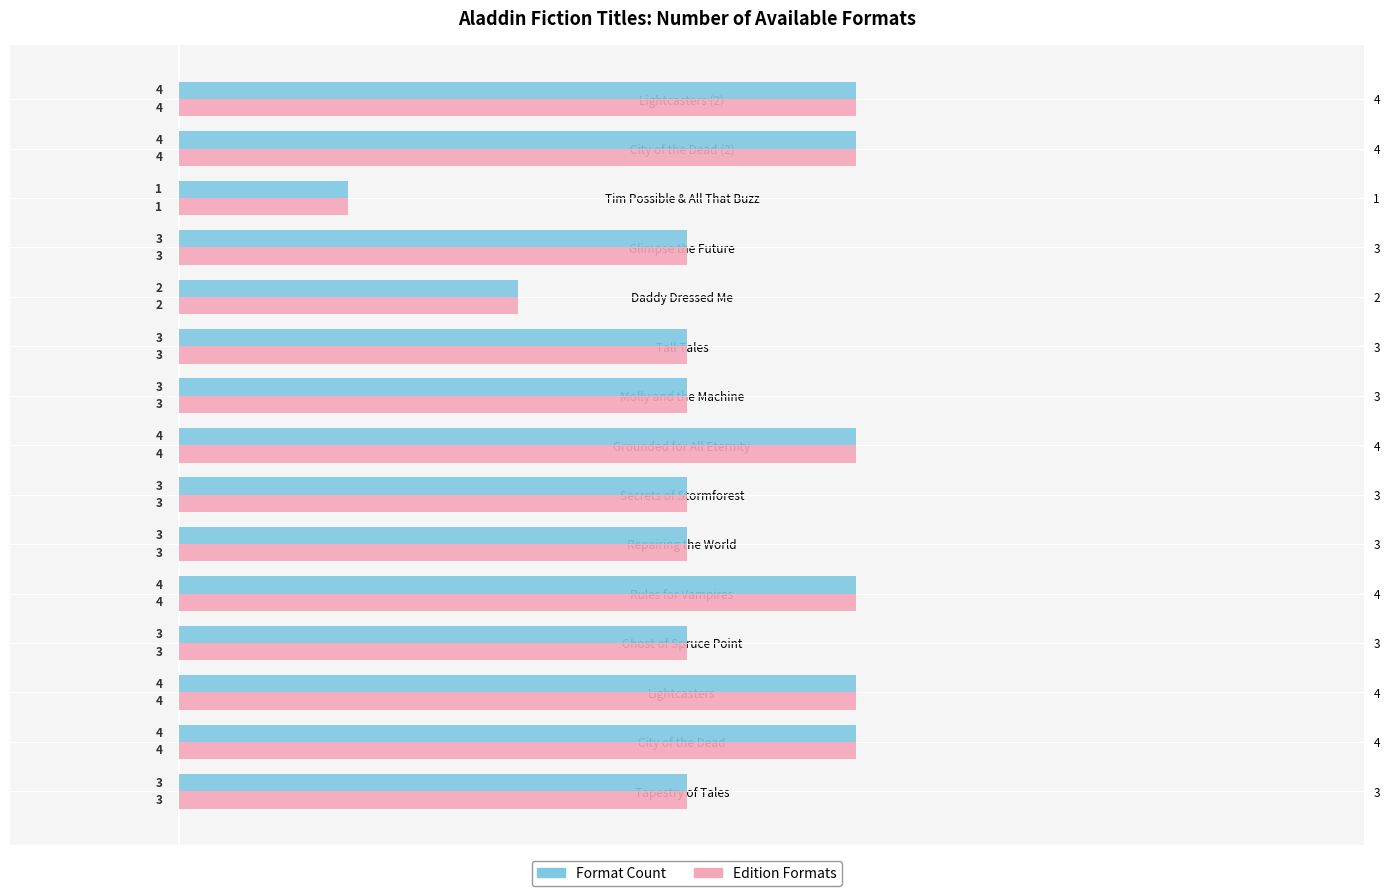

How many data points does each series have?

15